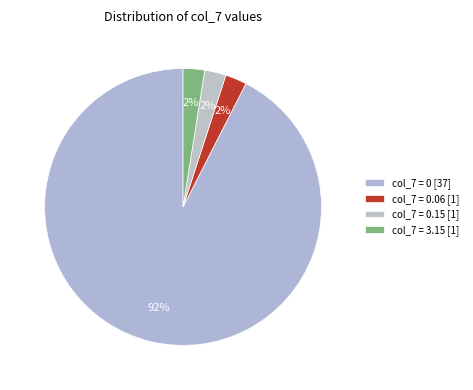

How many segments does this pie chart have?

4